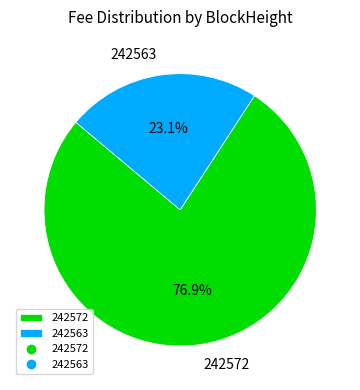

Which slice is the smallest?

242563